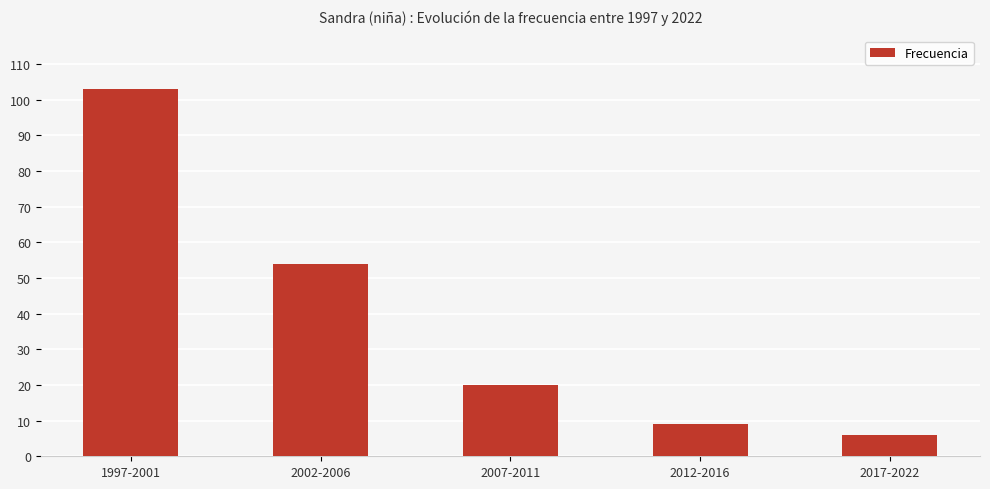

Rank the categories by value from lowest to highest.

2017-2022, 2012-2016, 2007-2011, 2002-2006, 1997-2001